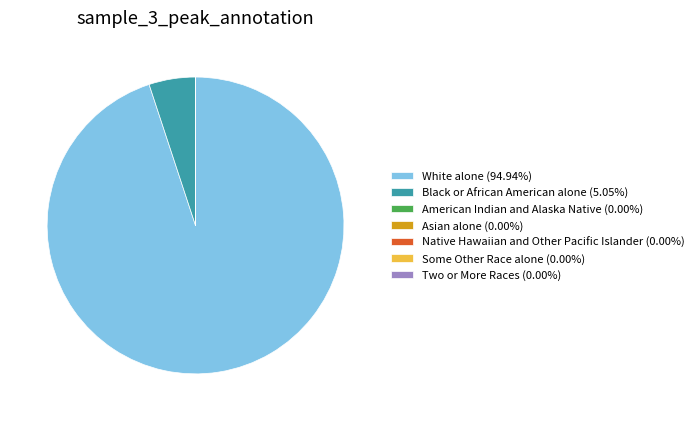

Does any single category account for the majority?

Yes